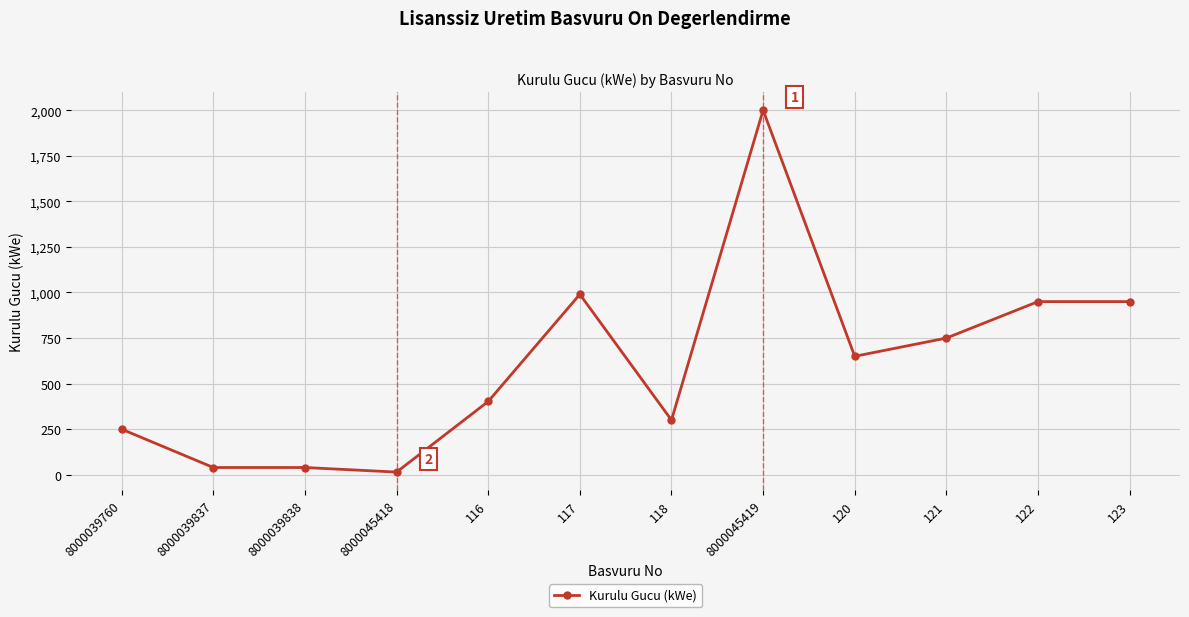

True or false: the data has more than 1 interior local peaks.

True